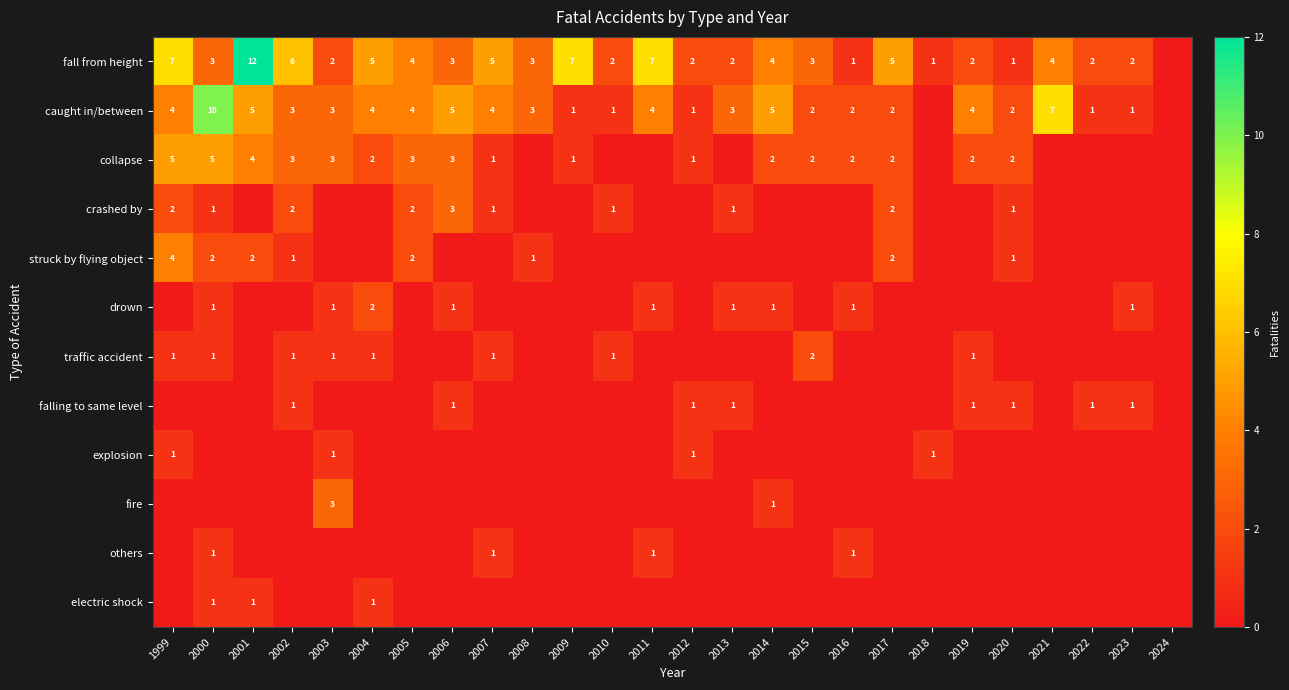

How many data points does each series have?

26